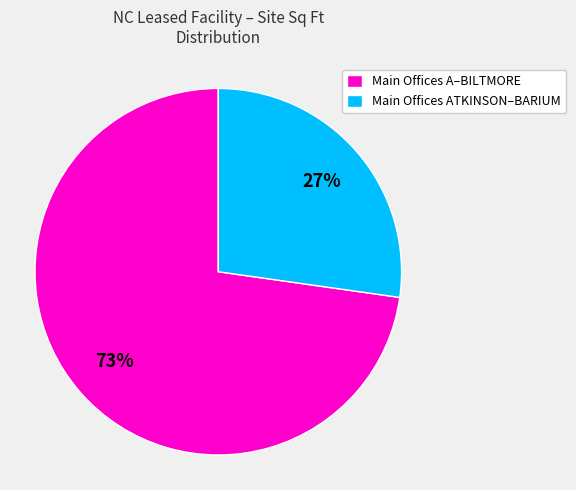

Rank the categories by value from highest to lowest.

Main Offices A–BILTMORE, Main Offices ATKINSON–BARIUM